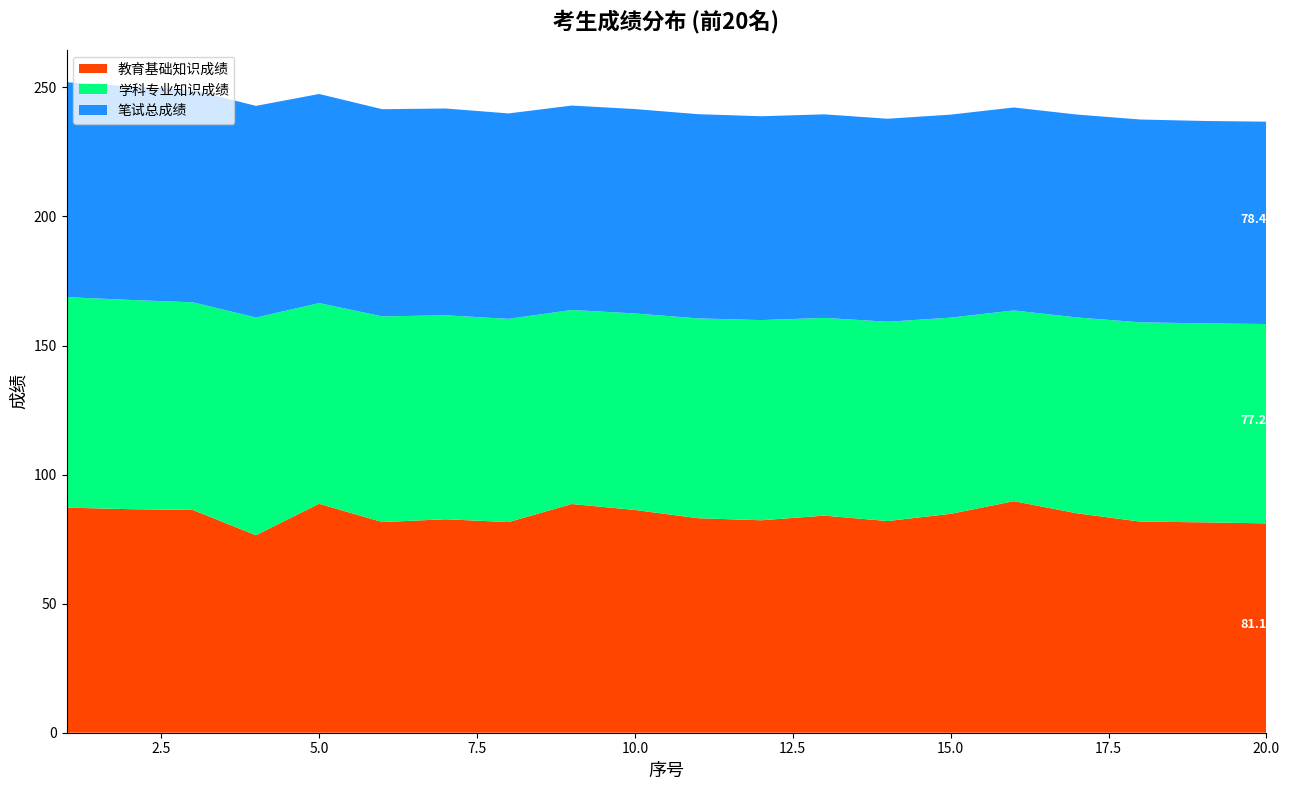

Reading left to right, extract all data points from this chart.

教育基础知识成绩: 87.2	86.6	86.3	76.5	88.7	81.6	82.7	81.6	88.6	86.3	83.1	82.3	84.1	82.0	84.8	89.7	85.0	81.8	81.5	81.1
学科专业知识成绩: 81.5	81.1	80.4	84.3	77.7	79.7	79.0	78.7	75.2	76.1	77.4	77.5	76.6	77.2	76.0	73.9	75.9	77.2	77.1	77.2
笔试总成绩: 83.2	82.7	82.2	82.0	81.0	80.3	80.1	79.6	79.2	79.2	79.1	79.0	78.8	78.6	78.6	78.6	78.6	78.6	78.4	78.4